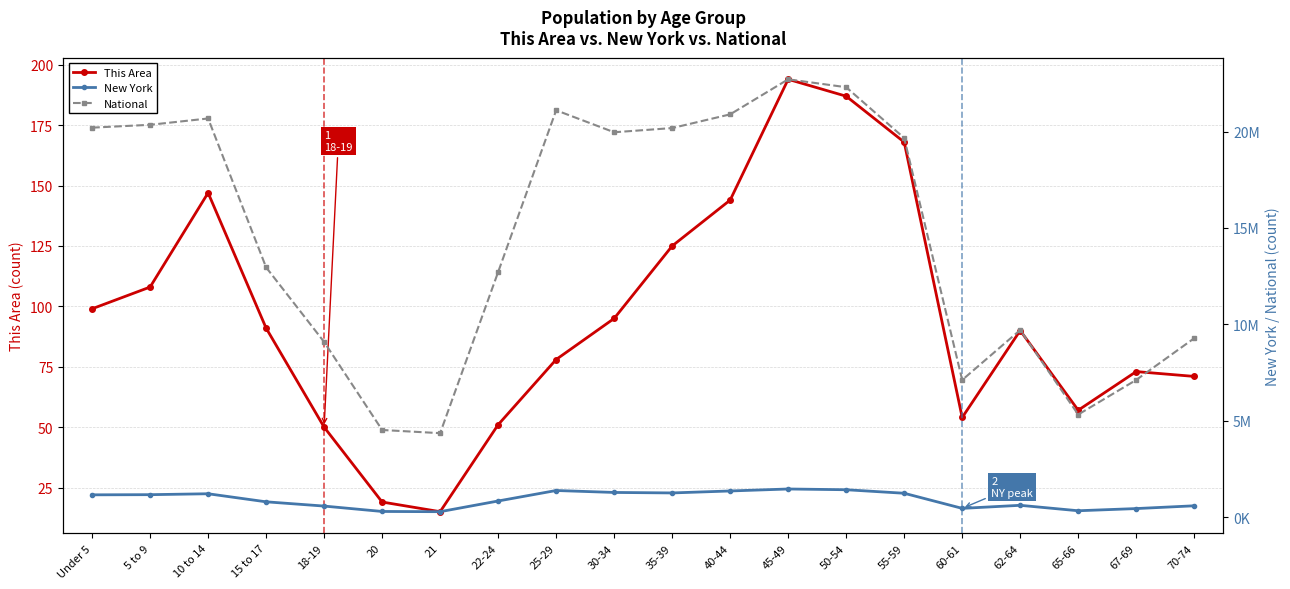

What is the difference between the second highest and second lowest values in the New York series?

1126845